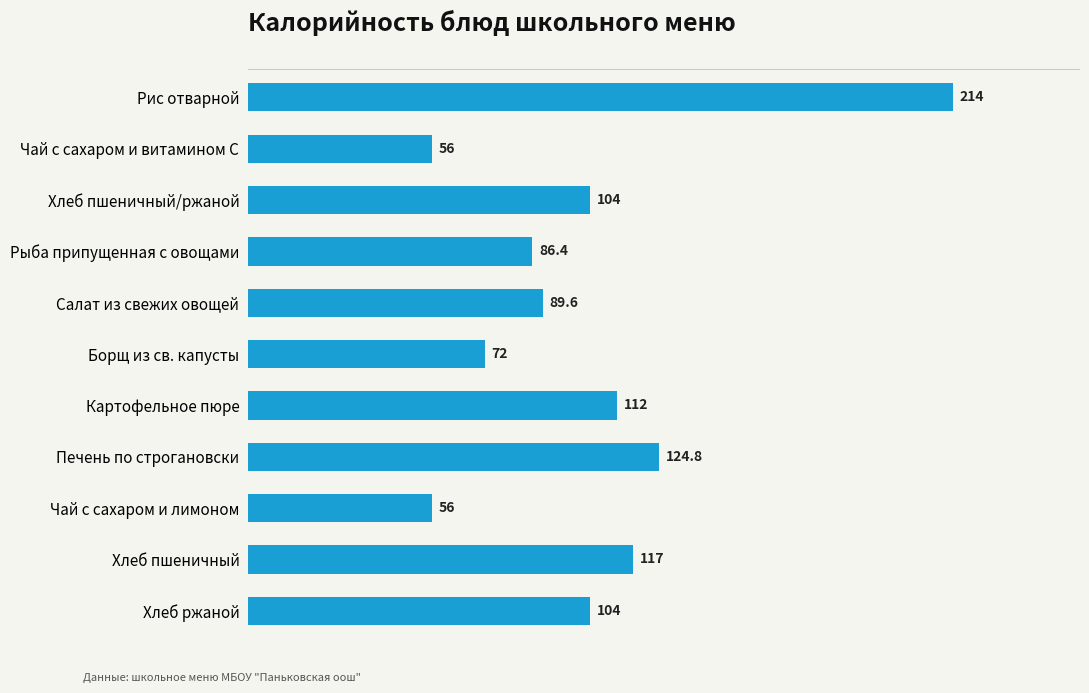

What is the difference between the maximum and second lowest values?

158.0